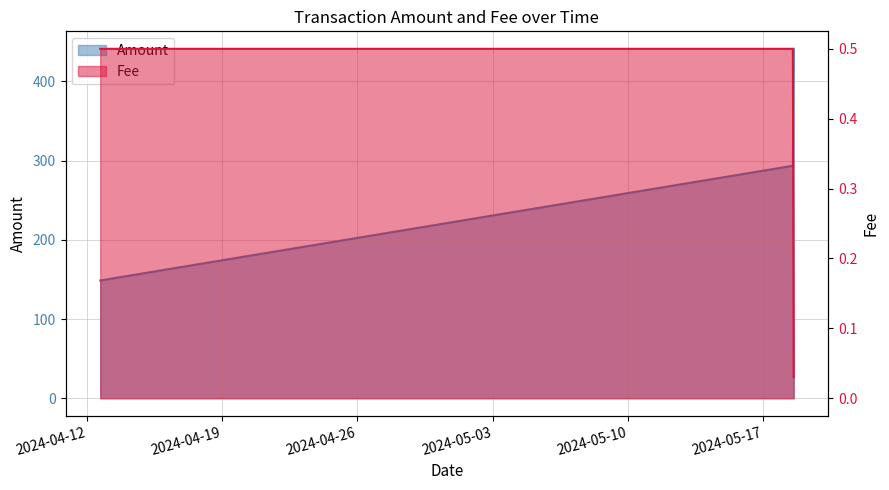

Reading left to right, extract all data points from this chart.

Amount: 2024-04-12 16:09:00=148.7	2024-05-18 13:15:00=293.5	2024-05-18 14:15:00=441.2
Fee: 2024-04-12 16:09:00=0.5	2024-05-18 13:15:00=0.5	2024-05-18 14:15:00=0.0